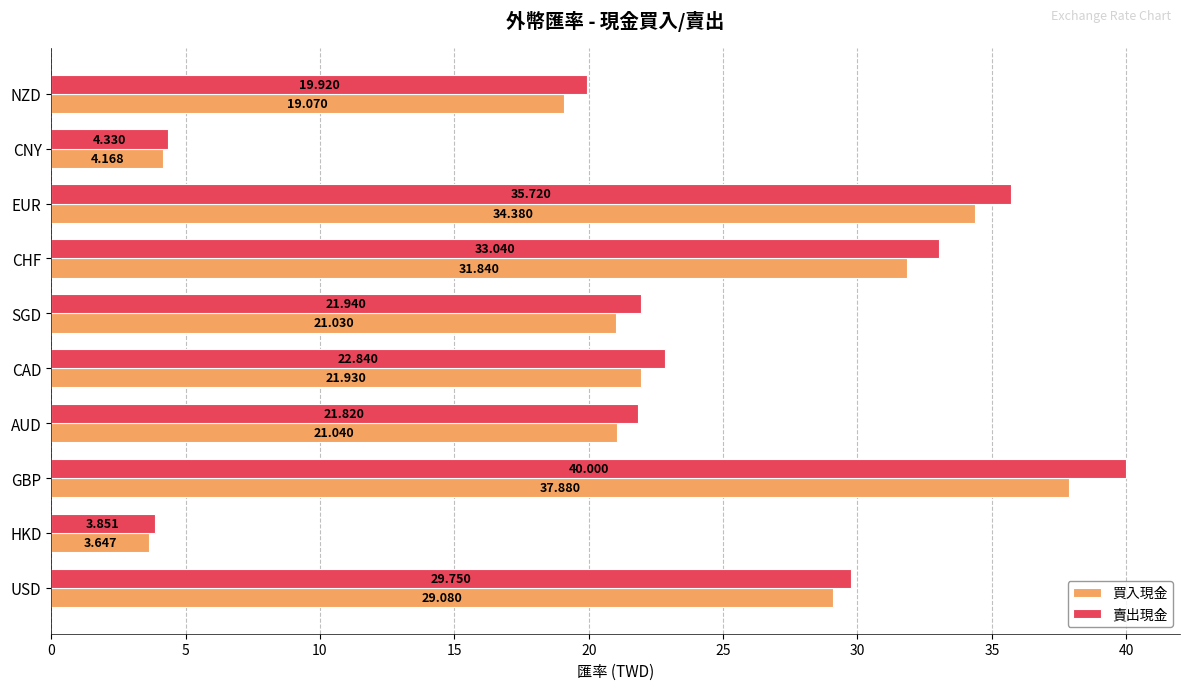

Which series has the widest spread of values?

賣出現金